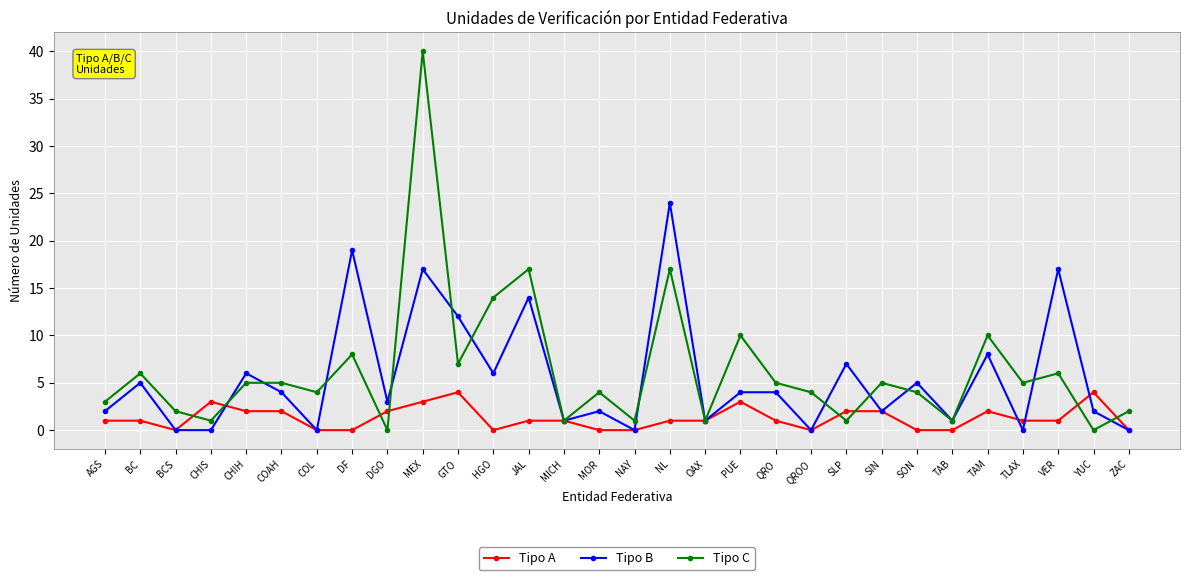

What is the difference between the Tipo A values at CHIS and OAX?

2